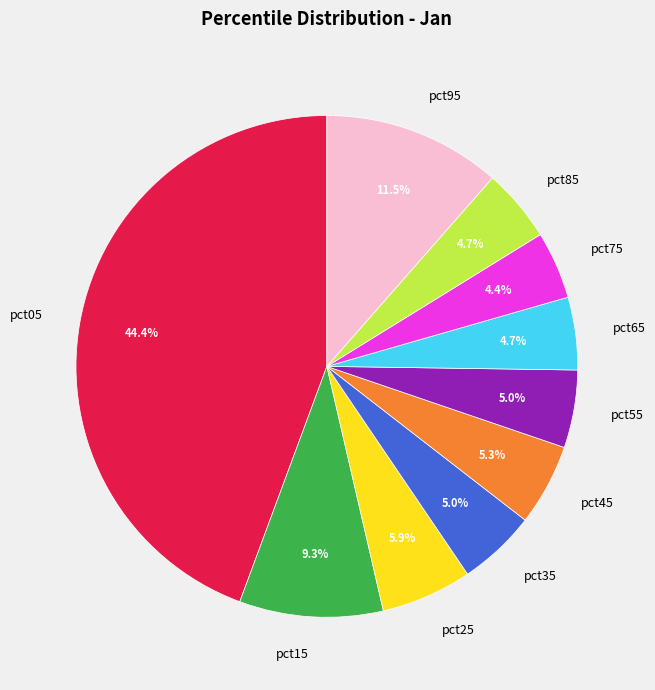

To the nearest percent, what is the average slice percentage?

10%